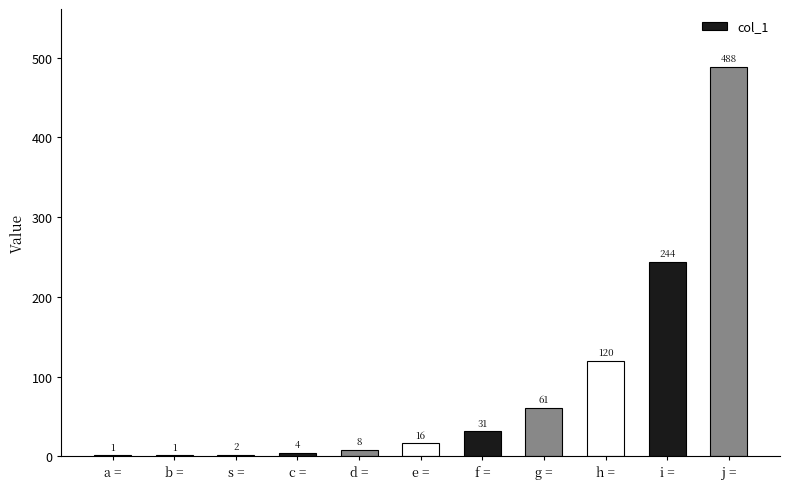

Which category has the highest value across all series?

j =